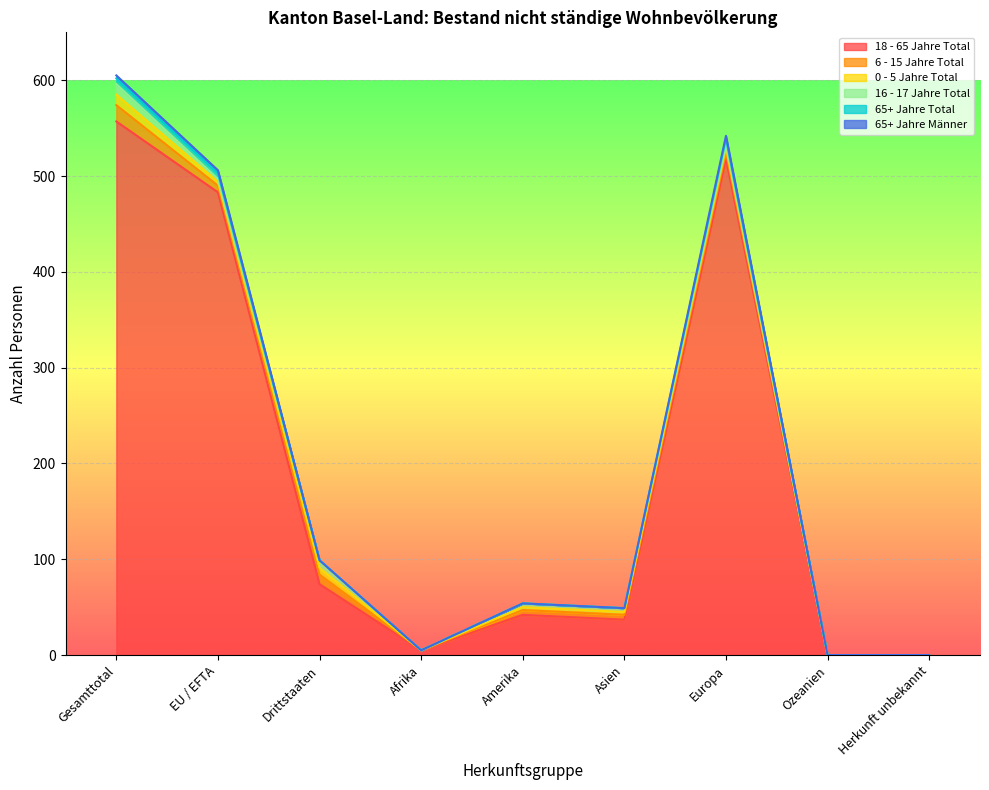

Is it true that 18 - 65 Jahre Total equals 557 at Gesamttotal?

True